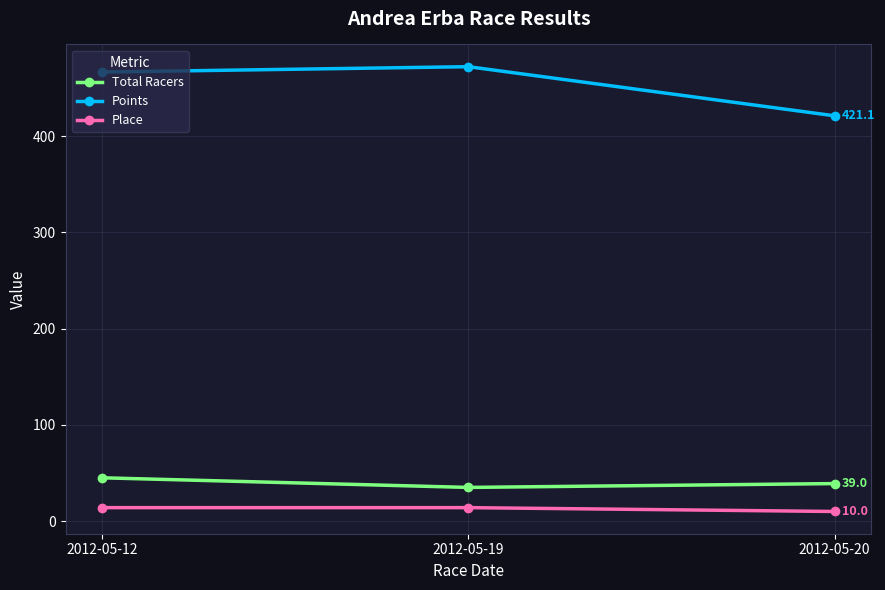

What is the spread (max minus min) of values at 2012-05-19?

458.2